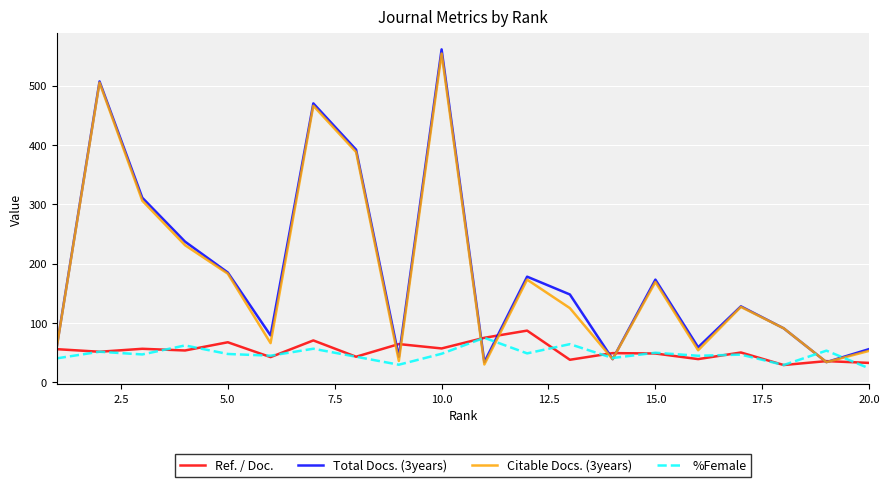

What is the greatest value displayed?

561.0